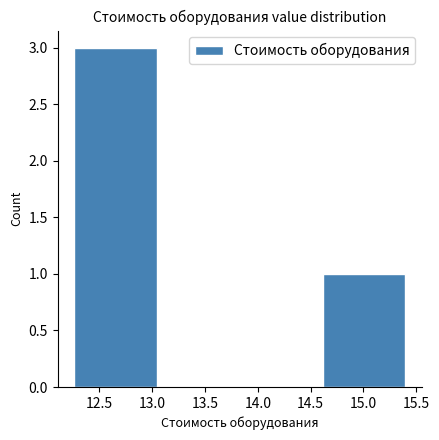

What is the height of the bar covering 14.60 to 15.40 on the x-axis? Neither the bar edges nor the heights are printed on the chart, so give them approximately, as read against the axes.

1